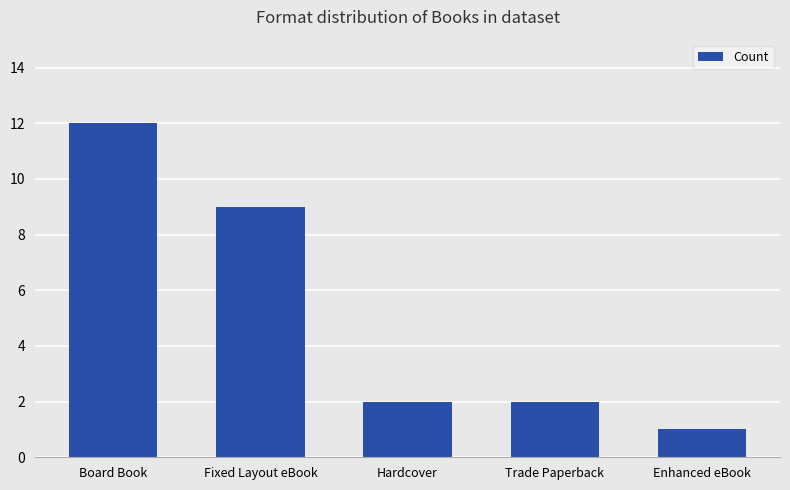

What is the minimum value shown in the chart?

1